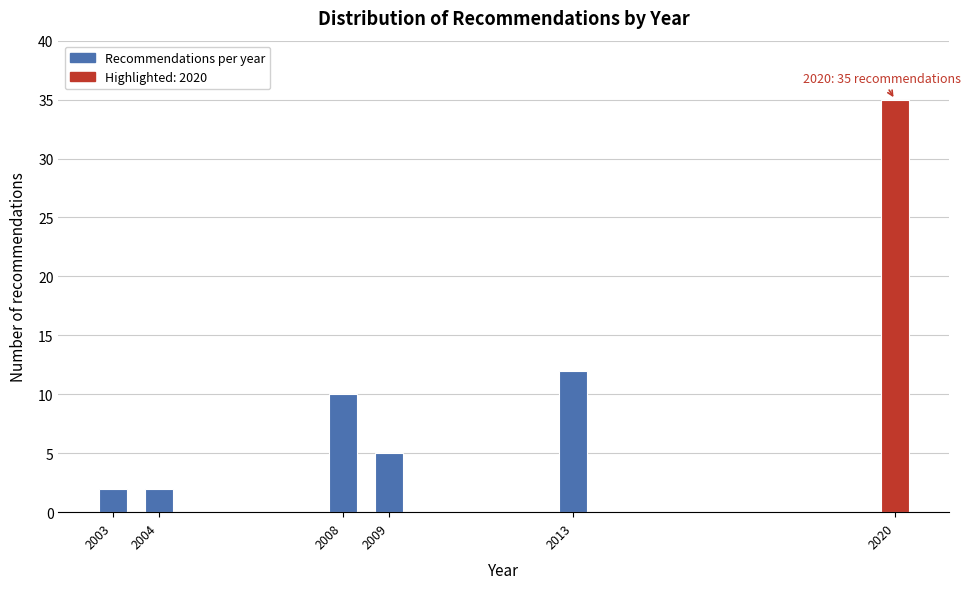

Reading right to left, extract all data points from this chart.

2020=35	2013=12	2009=5	2008=10	2004=2	2003=2